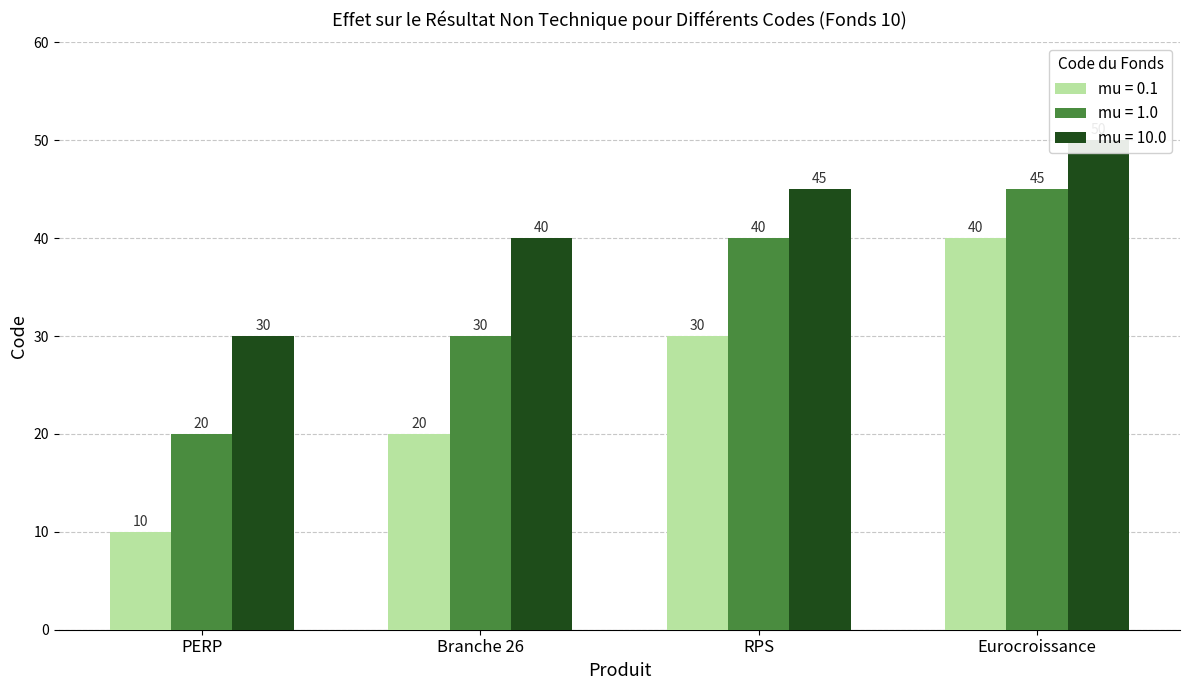

What is the label of the 1st bar from the right?

Eurocroissance